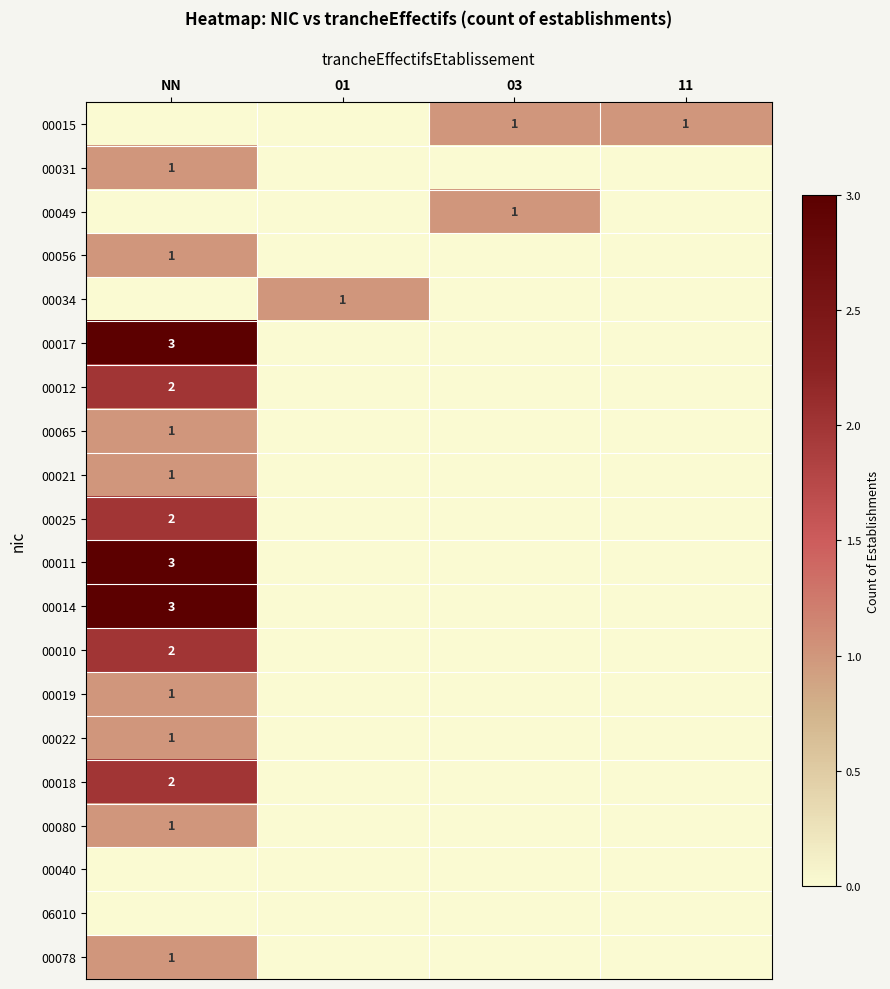

What is the greatest value displayed?

3